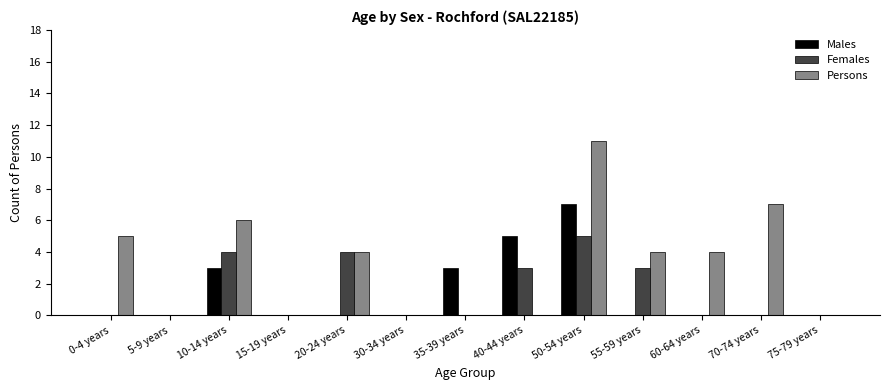

Between 55-59 years and 75-79 years, which series saw the biggest shift?

Persons